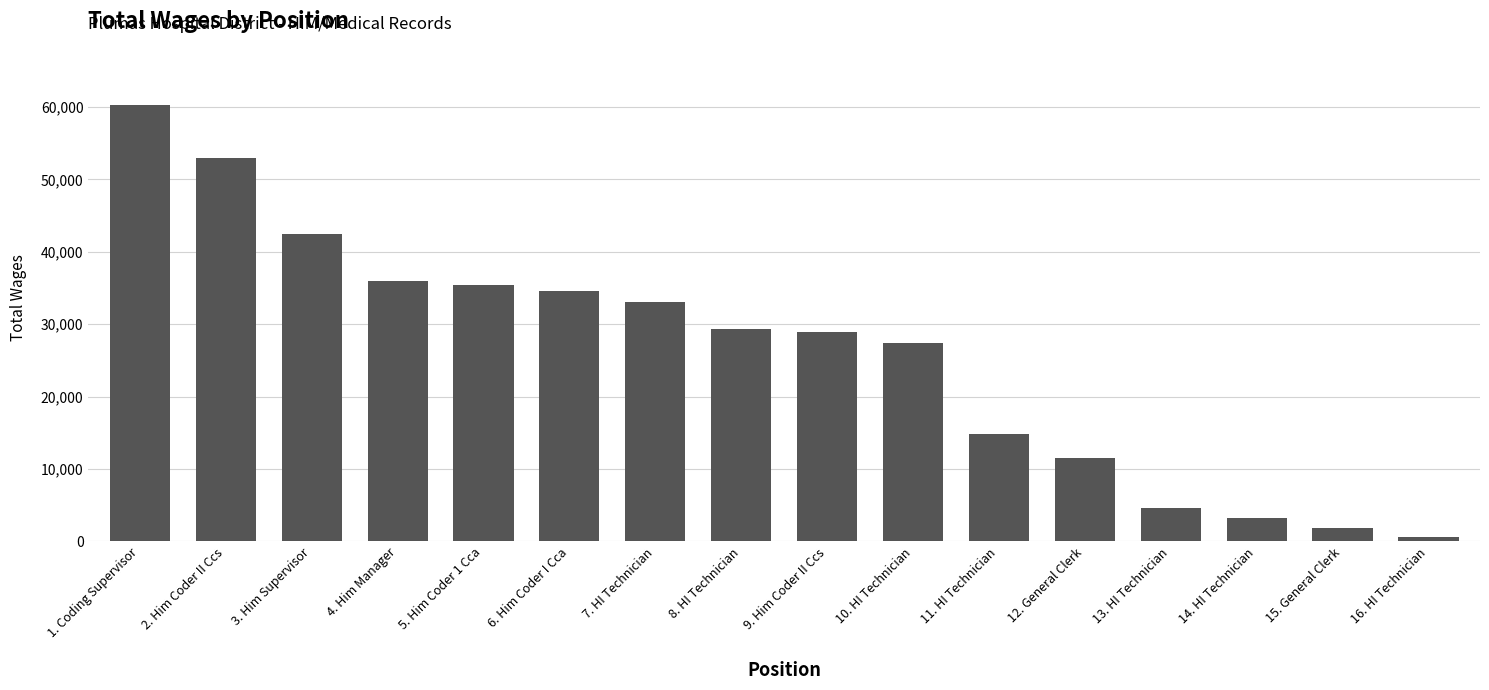

Between 10. HI Technician and 9. Him Coder II Ccs, which is larger?

9. Him Coder II Ccs